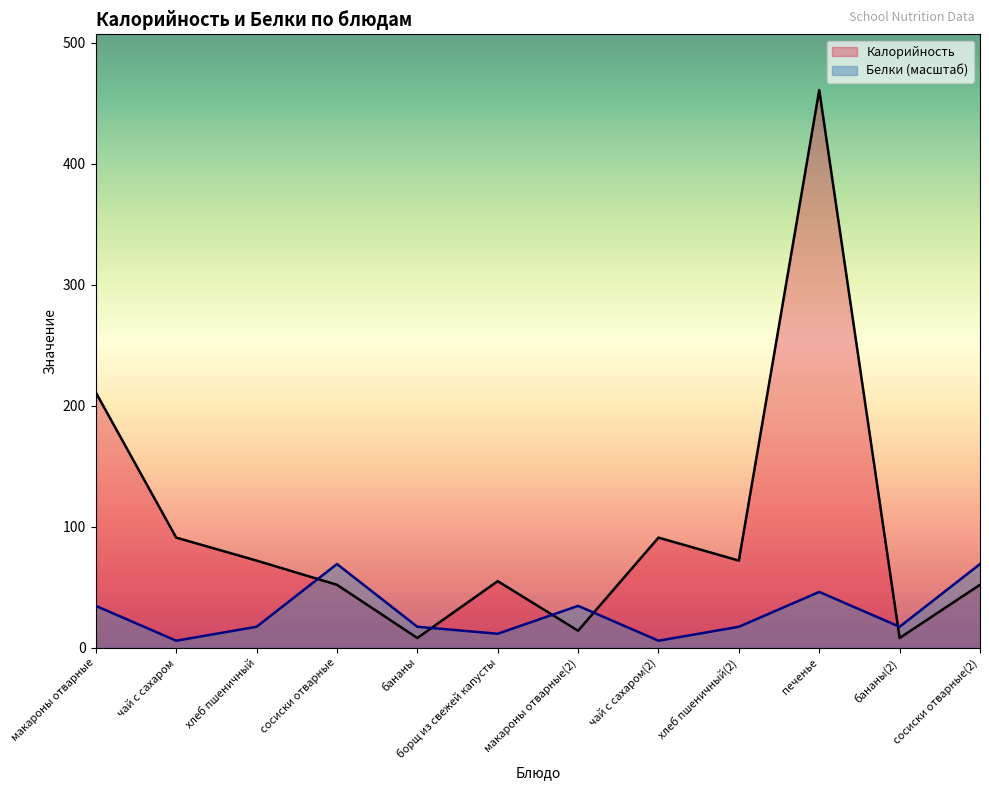

What is the label of the 2nd point from the right?

бананы(2)